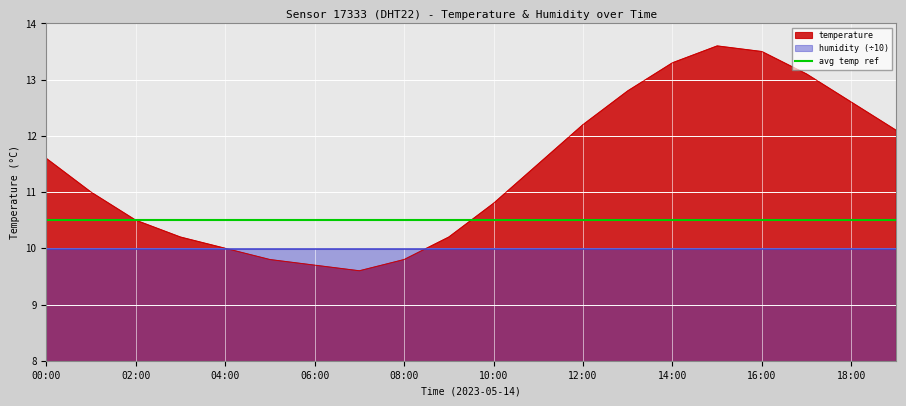

At which category does the chart reach its minimum across all series?

07:00